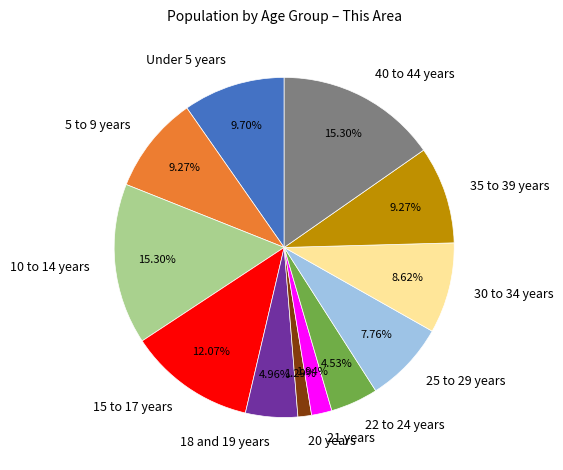

What portion of the pie excludes 18 and 19 years?

95.0%